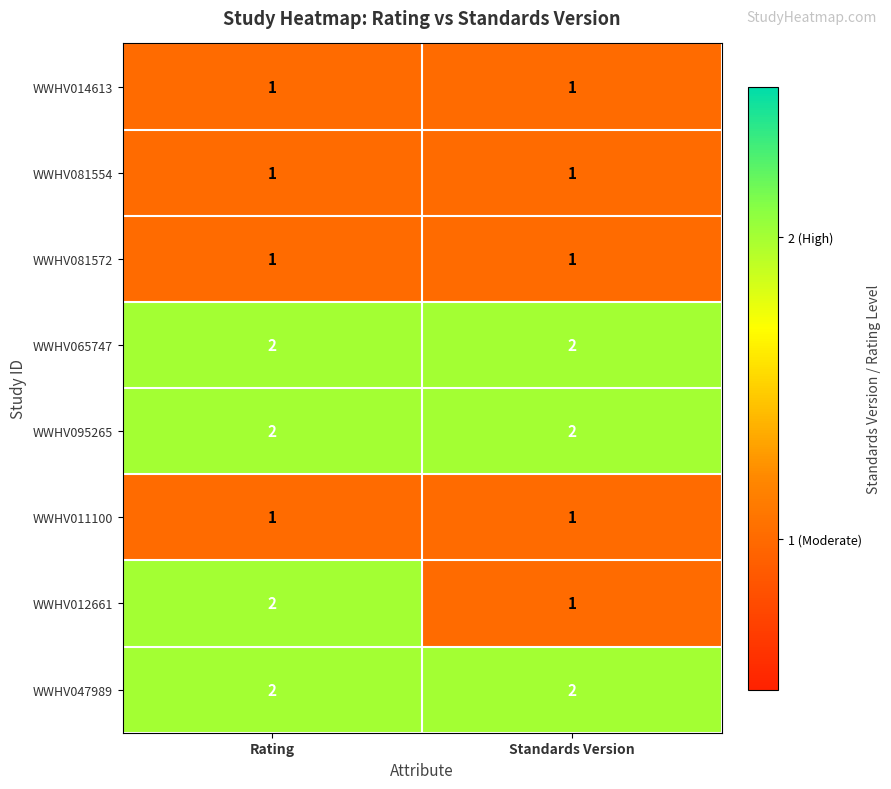

What is the sum of the WWHV047989 values at Rating and Standards Version?

4